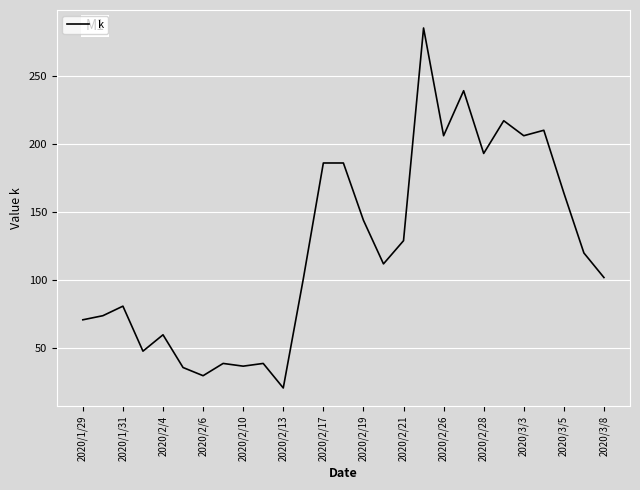

What is the smallest value displayed?

21